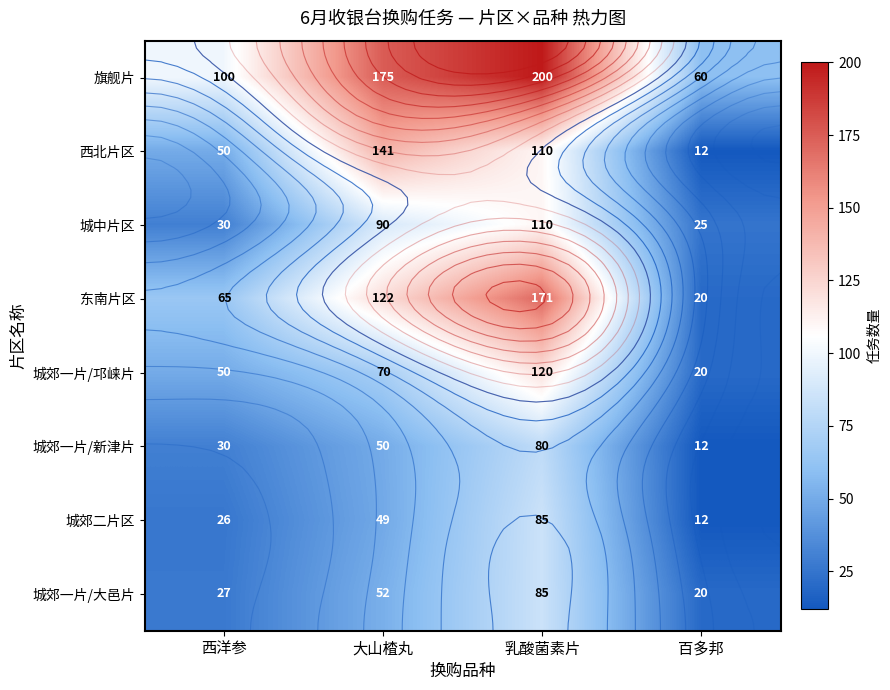

What is the difference between the 西北片区 values at 西洋参 and 百多邦?

38